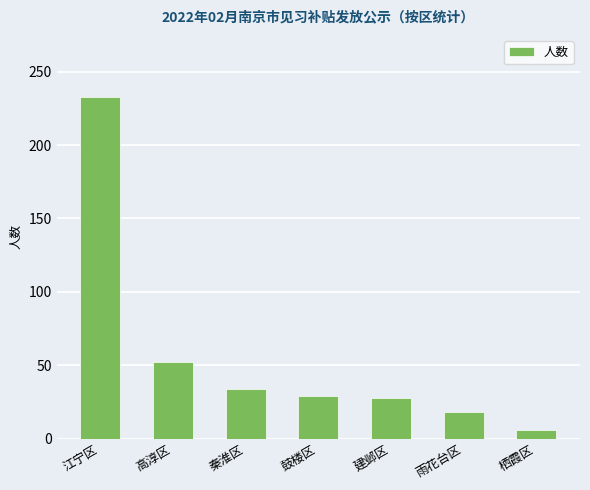

What value does the data have at 雨花台区, to the nearest 10?

20